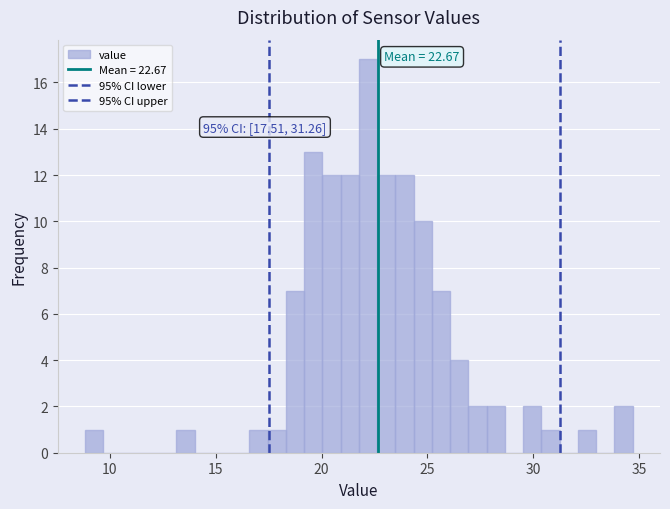

Read against the x-axis, roughly where is the centre of the tallest bar?

22.0